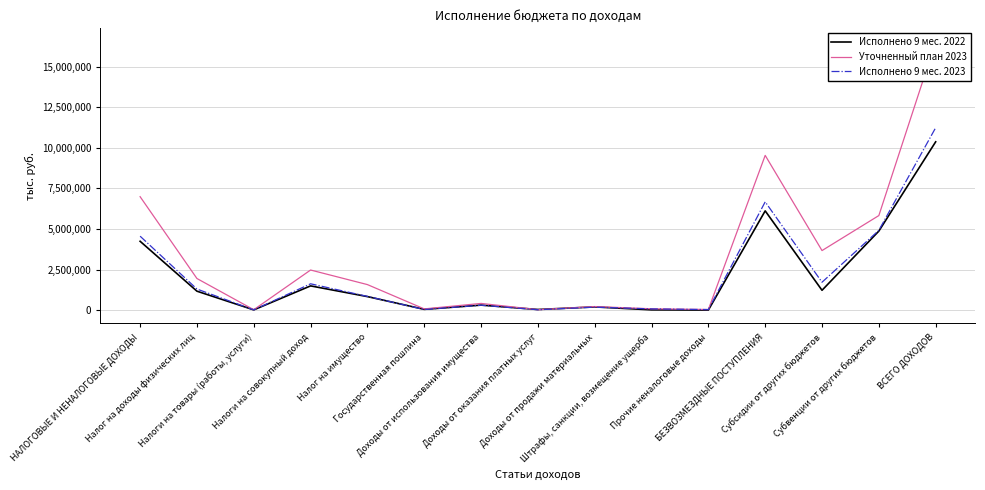

The Исполнено 9 мес. 2023 series shows 1728806 at Субсидии от других бюджетов. True or false?

True